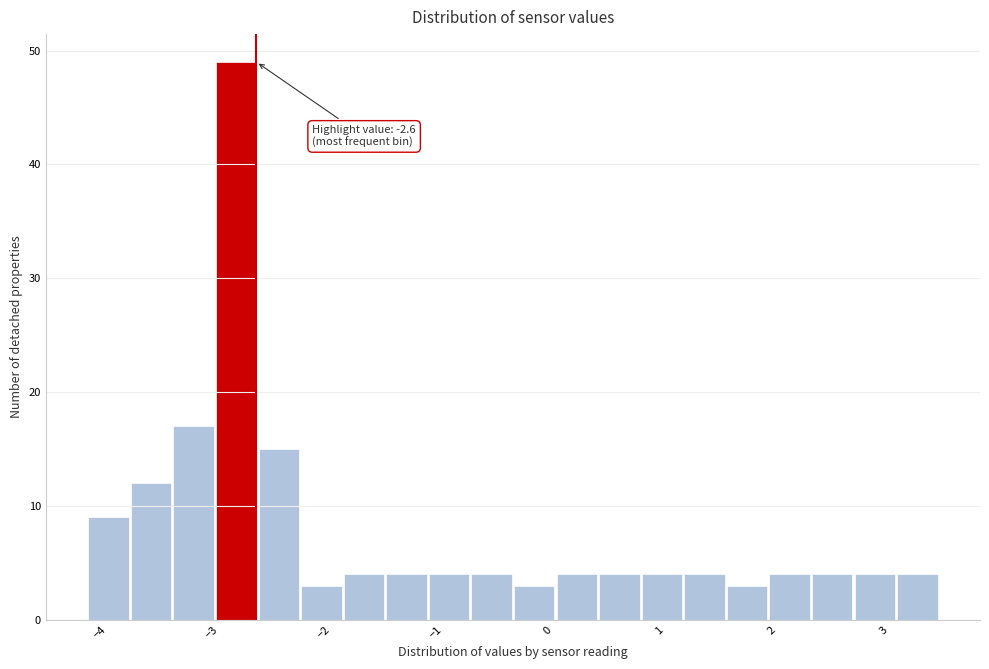

Read against the x-axis, roughly where is the centre of the tallest bar?

-2.8